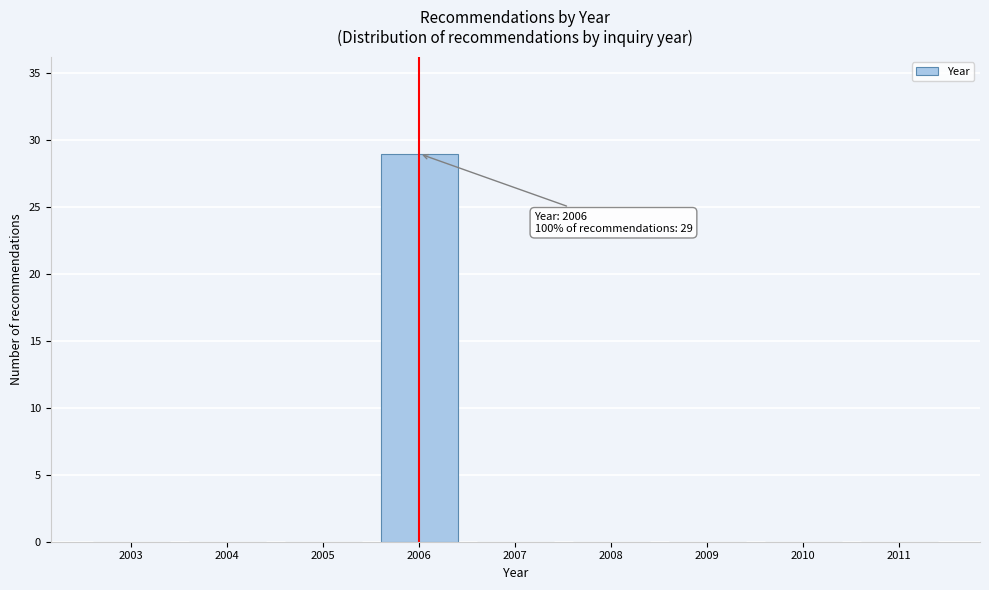

Reading left to right, extract all data points from this chart.

2003=0	2004=0	2005=0	2006=29	2007=0	2008=0	2009=0	2010=0	2011=0